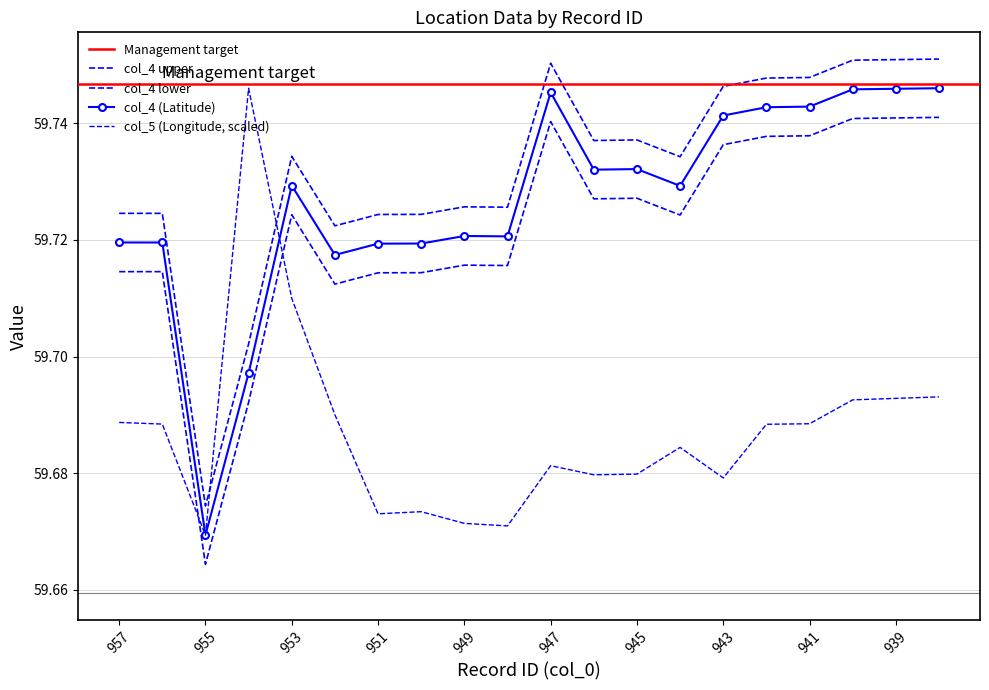

Reading left to right, what are all the values shown in this chart?

col_4 (Latitude): 59.7	59.7	59.7	59.7	59.7	59.7	59.7	59.7	59.7	59.7	59.8	59.7	59.7	59.7	59.7	59.7	59.7	59.8	59.8	59.8
col_5 (Longitude): 59.7	59.7	59.7	59.7	59.7	59.7	59.7	59.7	59.7	59.7	59.7	59.7	59.7	59.7	59.7	59.7	59.7	59.7	59.7	59.7